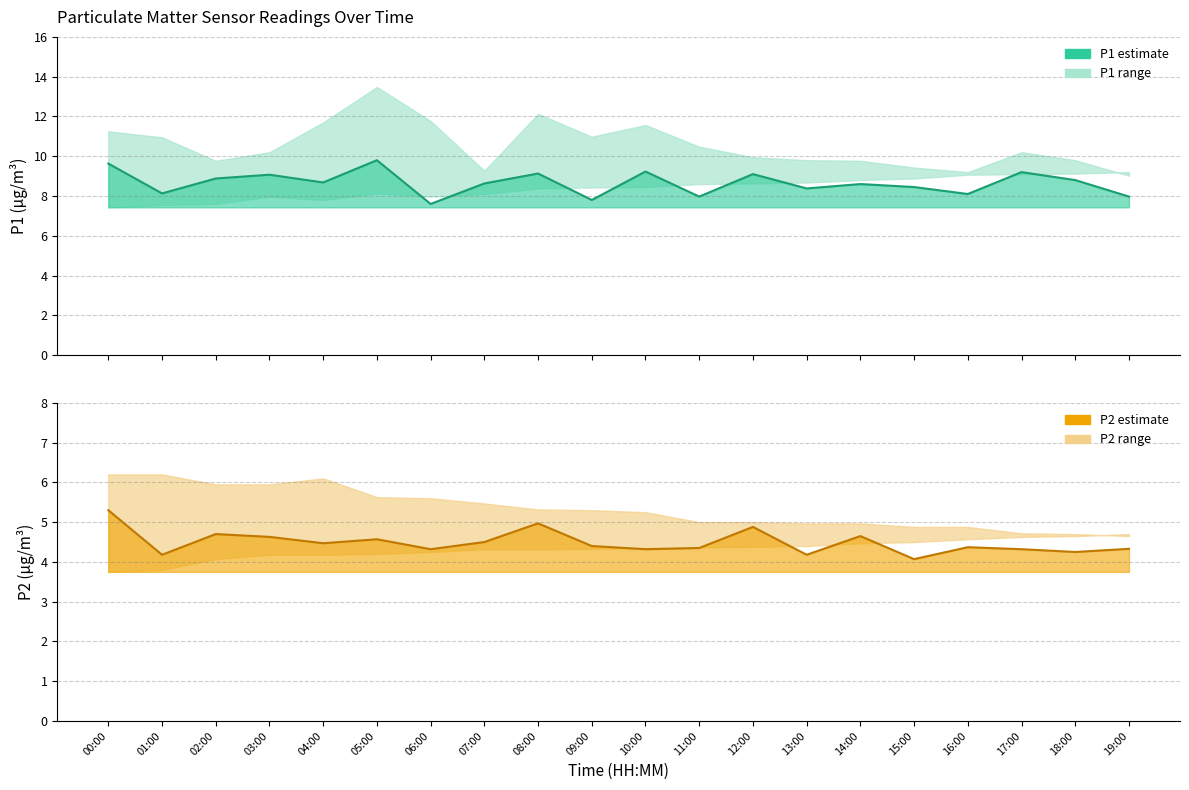

Which label corresponds to the smallest value in the chart?

15:00